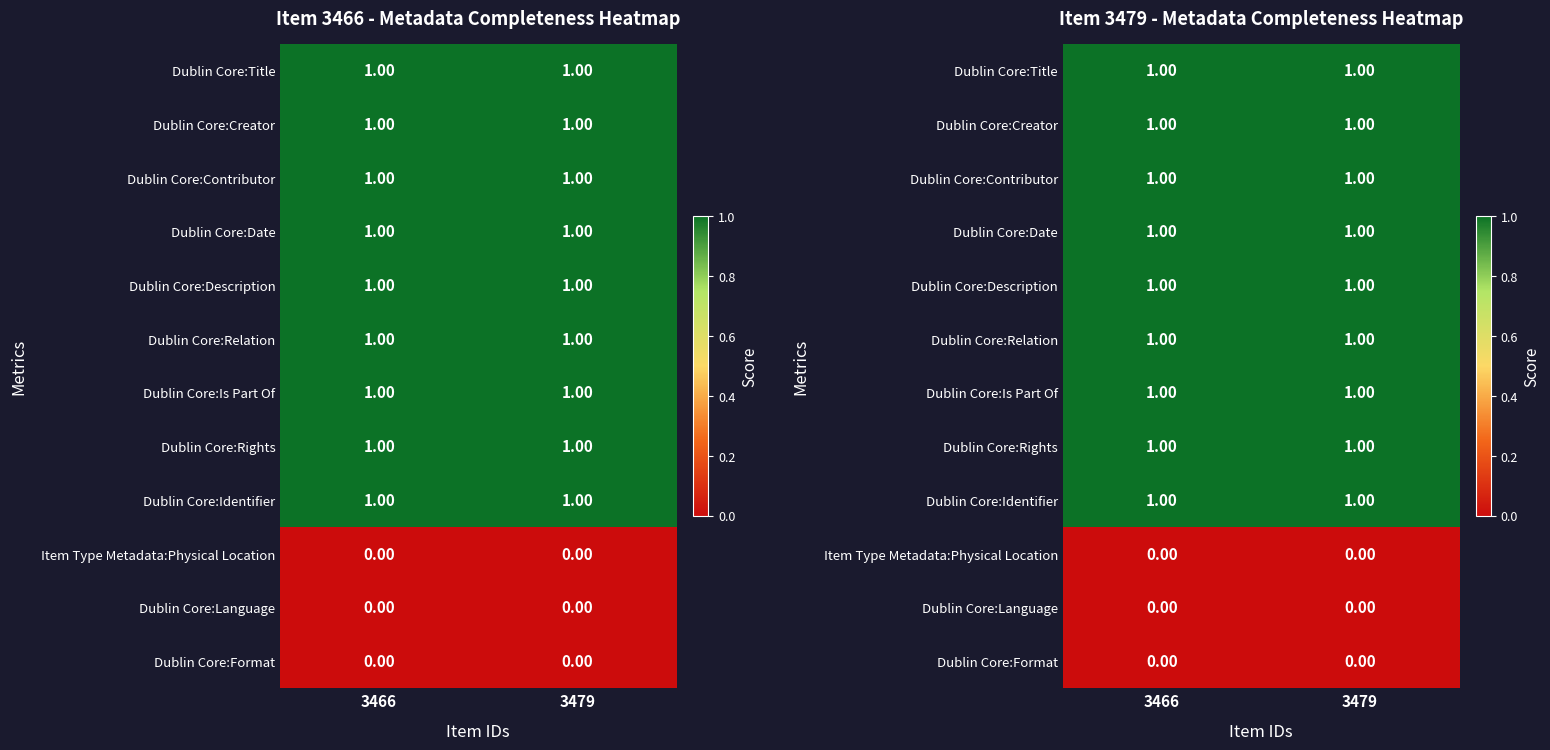

Where is Dublin Core:Date nearest to the value 1?

3466